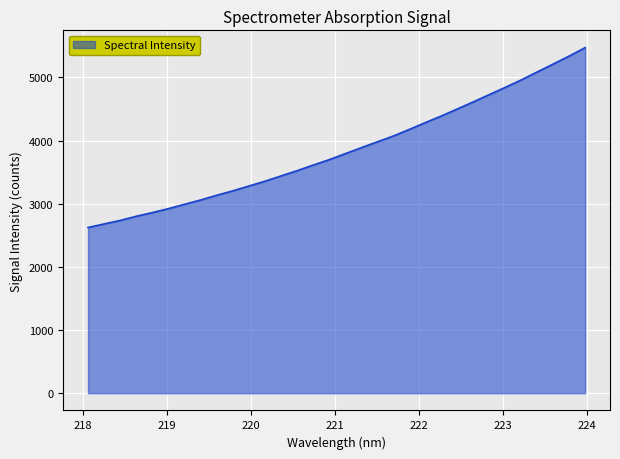

What is the difference between the maximum and minimum values?

2848.5